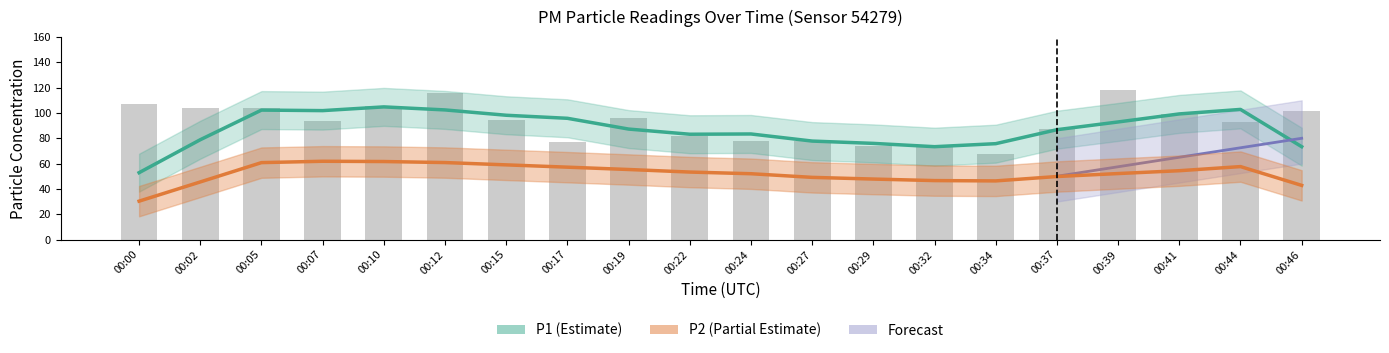

True or false: the data shows 73.7 at 00:29.

True